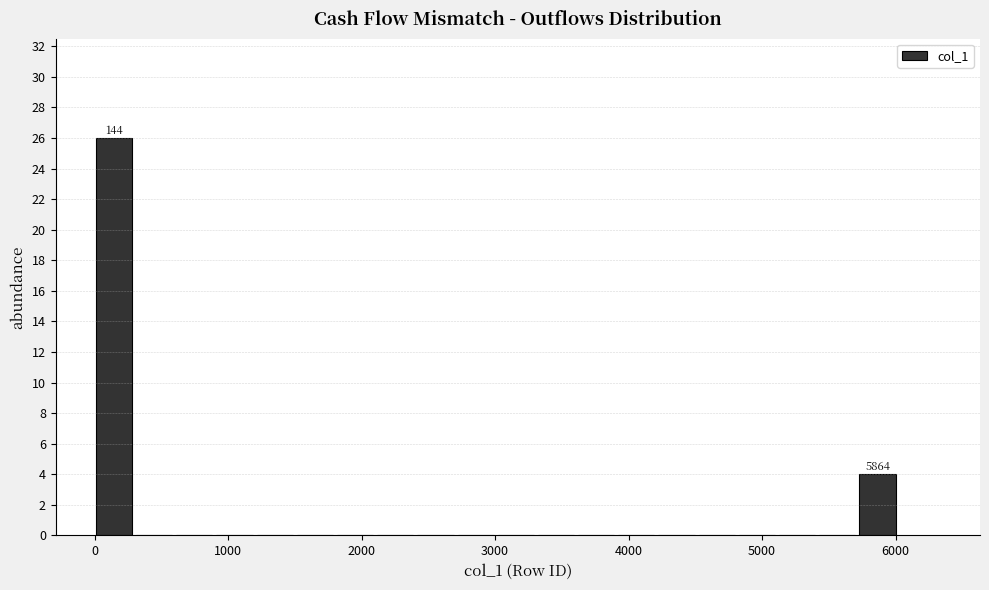

Read against the x-axis, roughly where is the centre of the tallest bar?

100